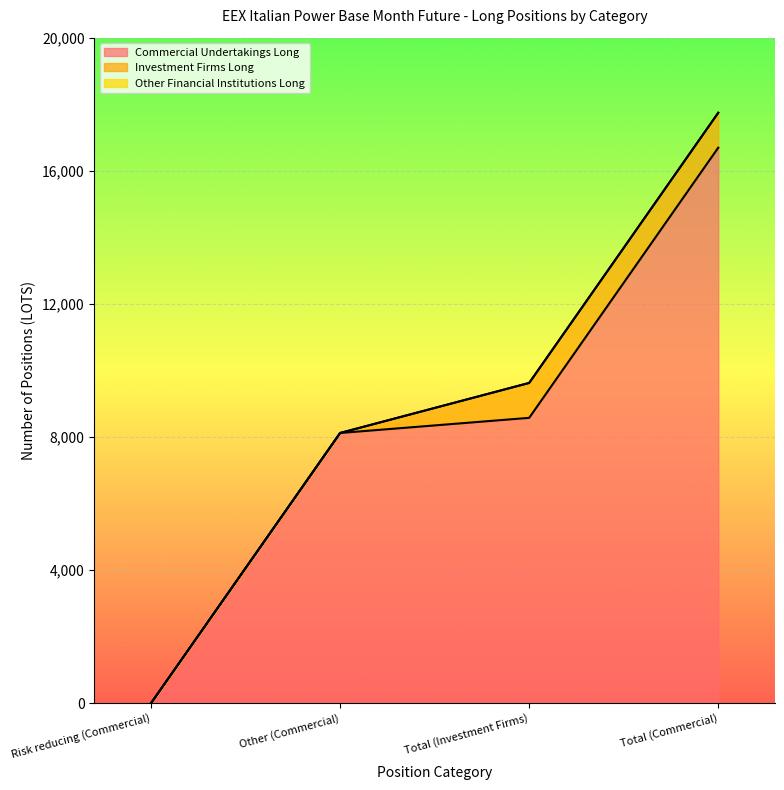

What is the sum of all Investment Firms Long values?

2098